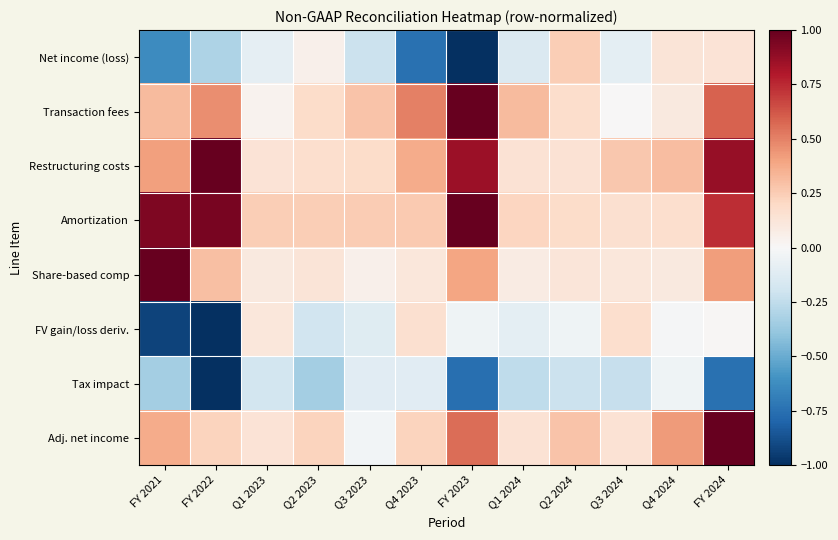

Reading left to right, list all the values displayed in this chart.

Net income (loss): FY 2021=-0.6	FY 2022=-0.3	Q1 2023=-0.1	Q2 2023=0.1	Q3 2023=-0.2	Q4 2023=-0.7	FY 2023=-1.0	Q1 2024=-0.1	Q2 2024=0.2	Q3 2024=-0.1	Q4 2024=0.1	FY 2024=0.1
Transaction fees: FY 2021=0.3	FY 2022=0.5	Q1 2023=0.0	Q2 2023=0.2	Q3 2023=0.3	Q4 2023=0.5	FY 2023=1.0	Q1 2024=0.3	Q2 2024=0.2	Q3 2024=0.0	Q4 2024=0.1	FY 2024=0.6
Restructuring costs: FY 2021=0.4	FY 2022=1.0	Q1 2023=0.1	Q2 2023=0.2	Q3 2023=0.2	Q4 2023=0.4	FY 2023=0.9	Q1 2024=0.1	Q2 2024=0.1	Q3 2024=0.3	Q4 2024=0.3	FY 2024=0.9
Amortization: FY 2021=0.9	FY 2022=0.9	Q1 2023=0.2	Q2 2023=0.2	Q3 2023=0.3	Q4 2023=0.3	FY 2023=1.0	Q1 2024=0.2	Q2 2024=0.2	Q3 2024=0.2	Q4 2024=0.2	FY 2024=0.7
Share-based comp: FY 2021=1.0	FY 2022=0.3	Q1 2023=0.1	Q2 2023=0.1	Q3 2023=0.1	Q4 2023=0.1	FY 2023=0.4	Q1 2024=0.1	Q2 2024=0.1	Q3 2024=0.1	Q4 2024=0.1	FY 2024=0.4
FV gain/loss deriv.: FY 2021=-0.9	FY 2022=-1.0	Q1 2023=0.1	Q2 2023=-0.2	Q3 2023=-0.1	Q4 2023=0.2	FY 2023=-0.0	Q1 2024=-0.1	Q2 2024=-0.0	Q3 2024=0.2	Q4 2024=-0.0	FY 2024=0.0
Tax impact: FY 2021=-0.3	FY 2022=-1.0	Q1 2023=-0.2	Q2 2023=-0.3	Q3 2023=-0.1	Q4 2023=-0.1	FY 2023=-0.8	Q1 2024=-0.3	Q2 2024=-0.2	Q3 2024=-0.2	Q4 2024=-0.0	FY 2024=-0.7
Adj. net income: FY 2021=0.4	FY 2022=0.2	Q1 2023=0.1	Q2 2023=0.2	Q3 2023=-0.0	Q4 2023=0.2	FY 2023=0.6	Q1 2024=0.1	Q2 2024=0.3	Q3 2024=0.1	Q4 2024=0.4	FY 2024=1.0